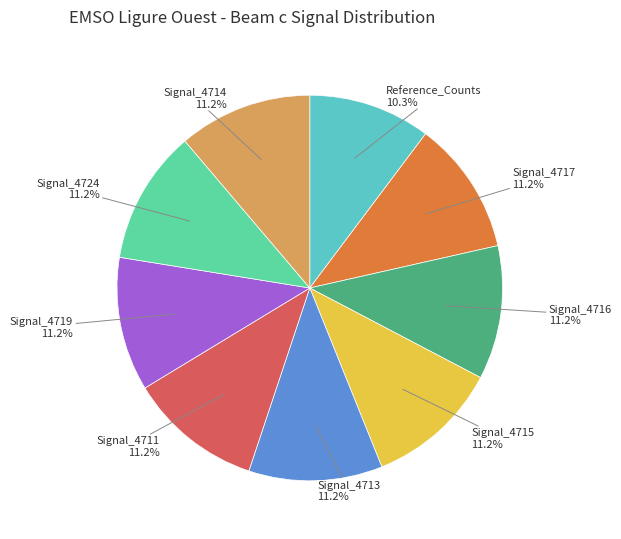

To the nearest percent, what is the average slice percentage?

11%